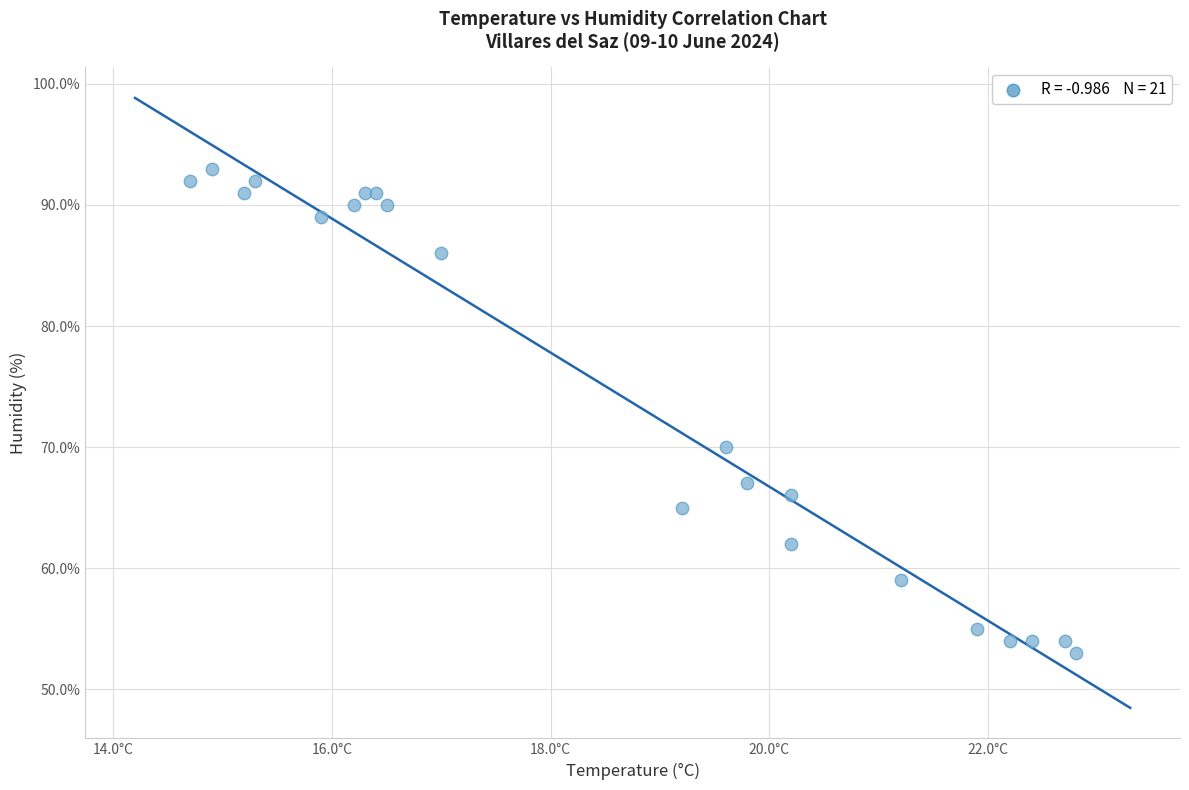

What Y value in the scatter plot is closest to 73?

70